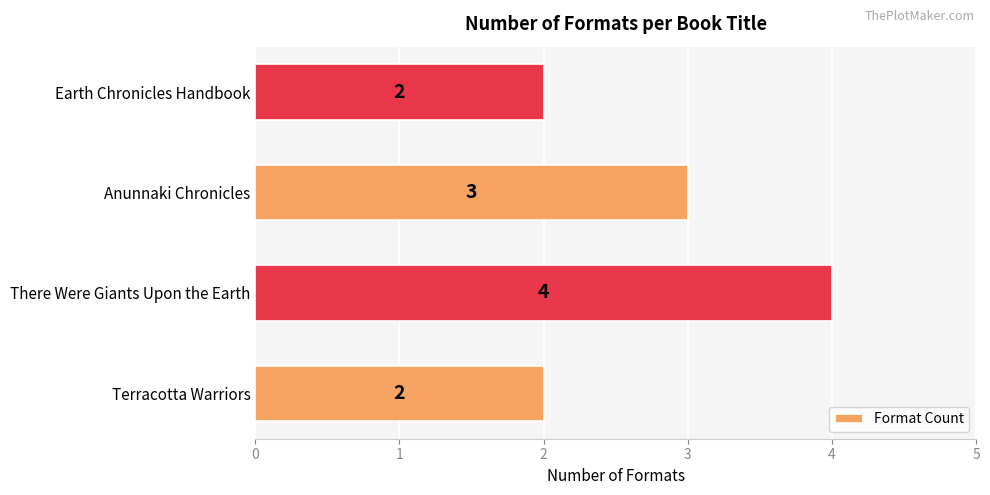

The chart shows a value of 5 at Anunnaki Chronicles. True or false?

False